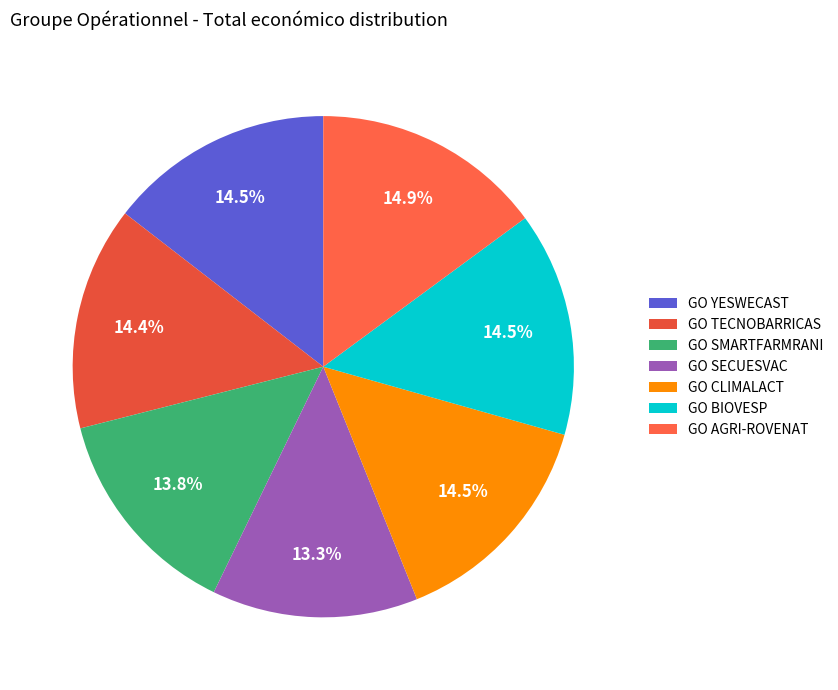

What is the smallest slice in the pie chart?

GO SECUESVAC